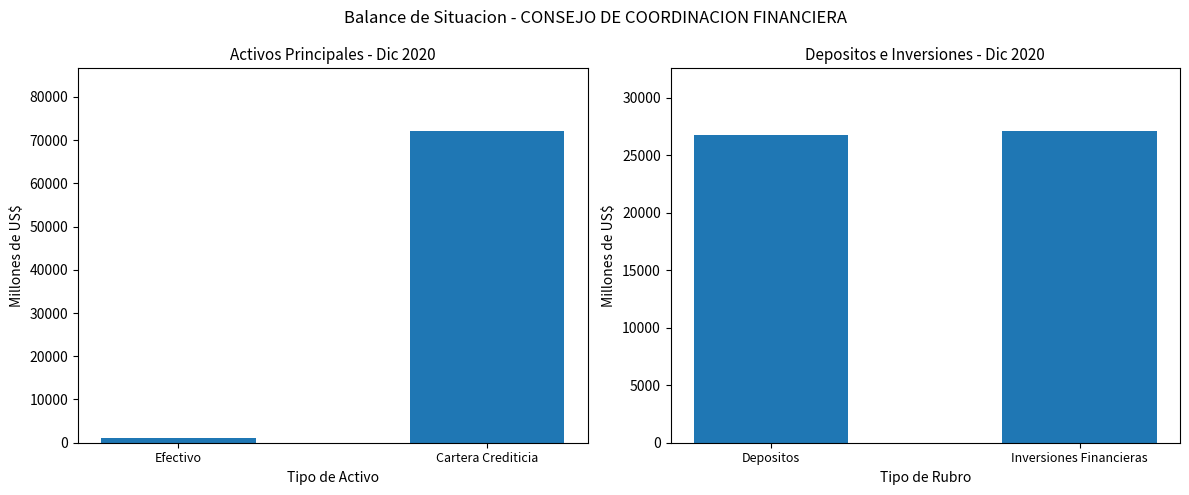

Which category has the highest value across all series?

Inversiones Financieras